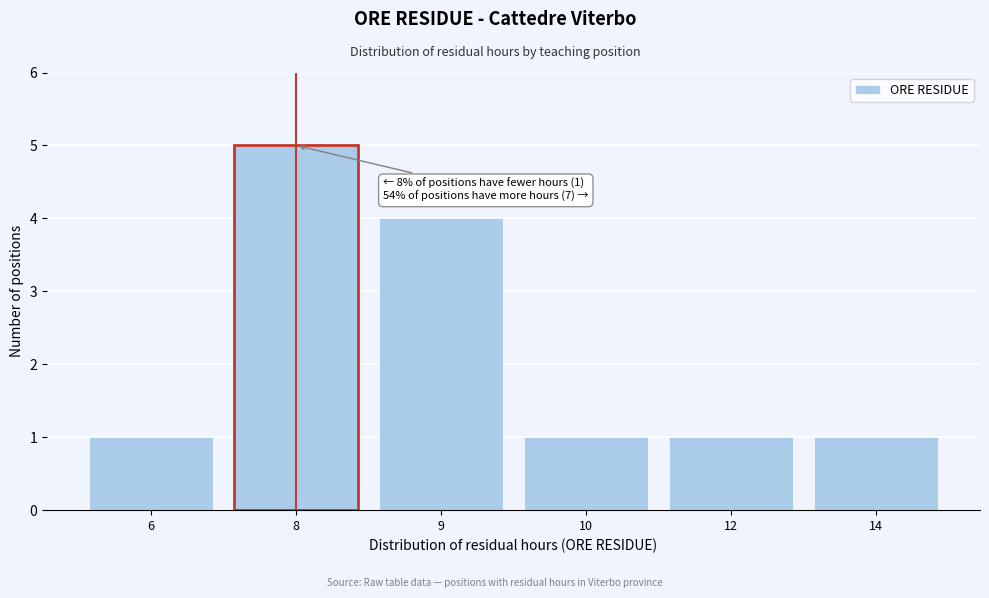

Reading left to right, what are all the values shown in this chart?

1	5	4	1	1	1